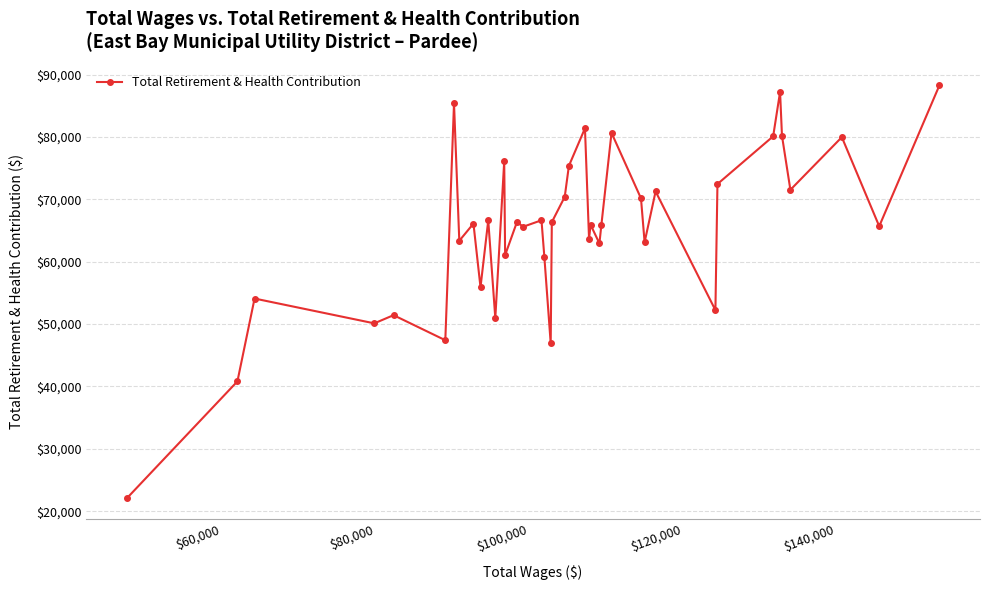

Does the chart display data point markers on the line(s)?

Yes